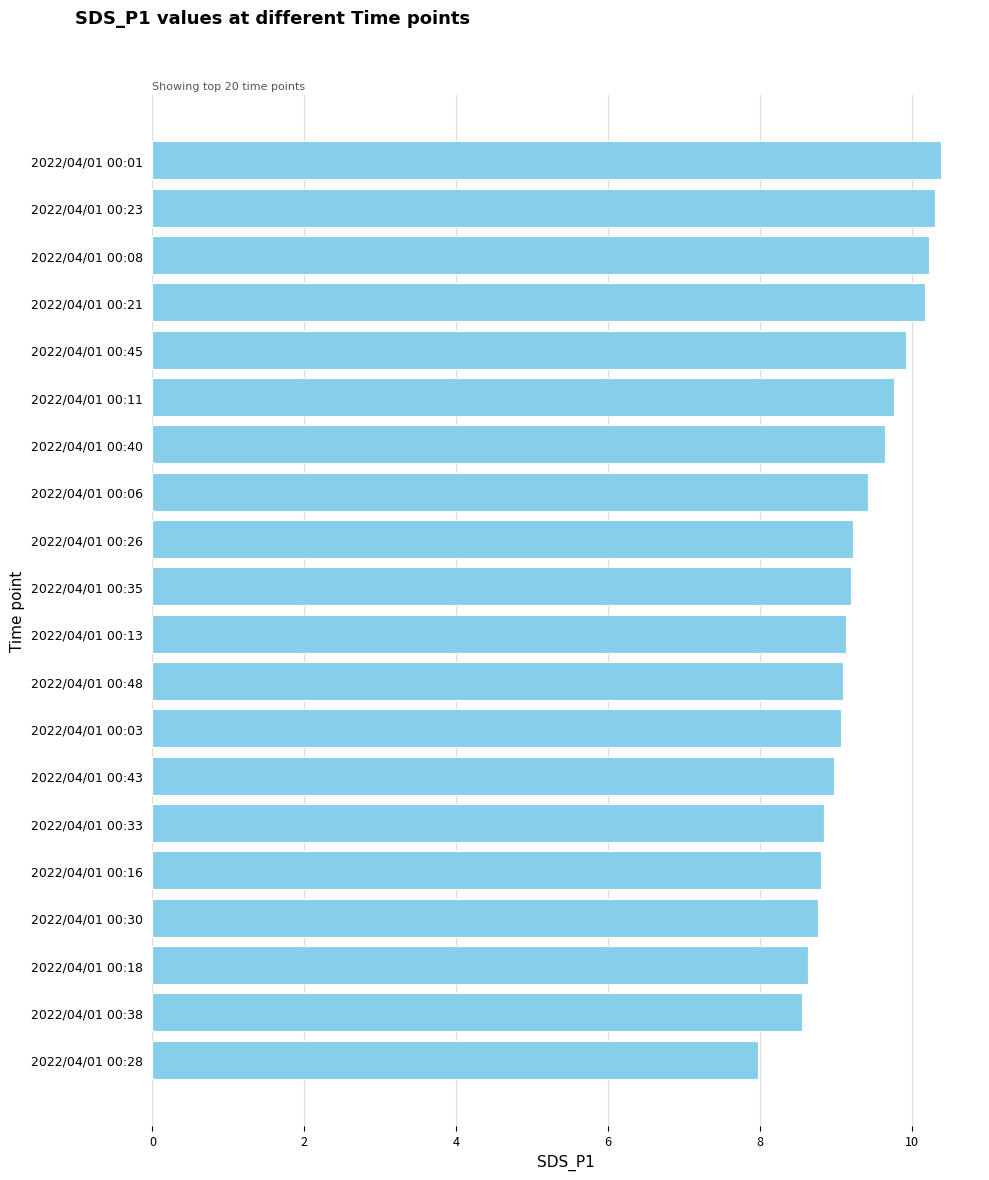

What is the label of the 20th bar from the top?

2022/04/01 00:28